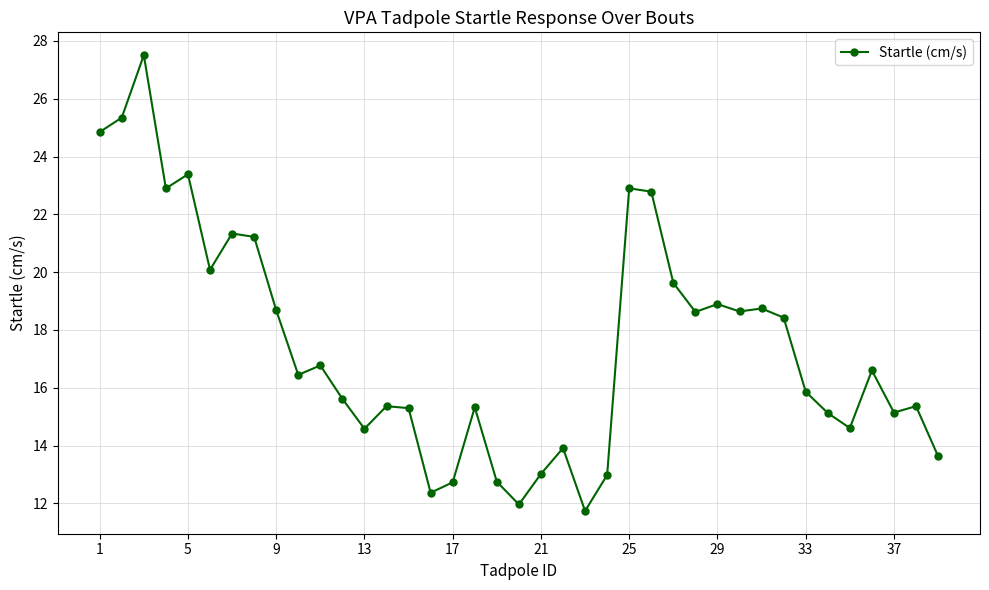

What is the smallest value displayed?

11.7